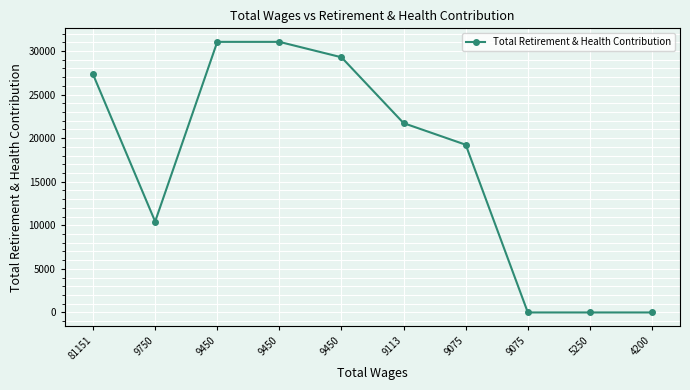

Does the chart have visible grid lines?

Yes